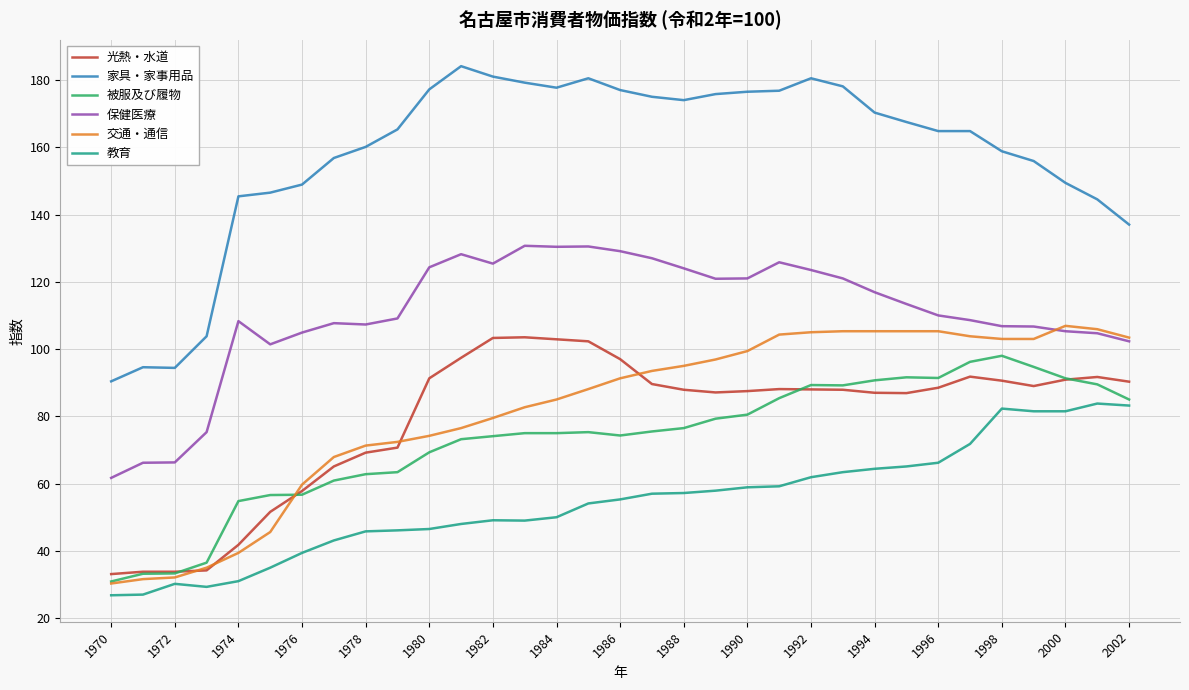

How many distinct data groups are displayed?

6